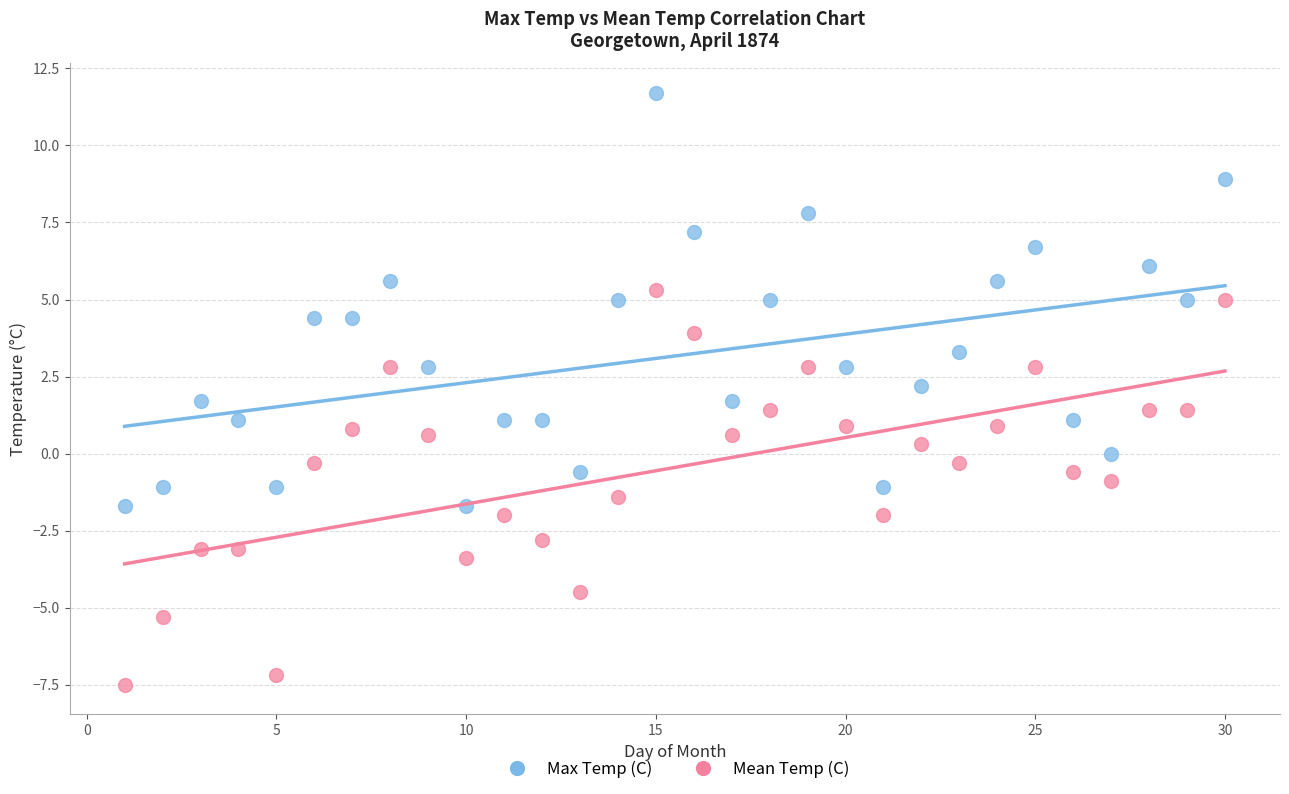

Which series reaches the minimum Y coordinate?

Mean Temp (C)